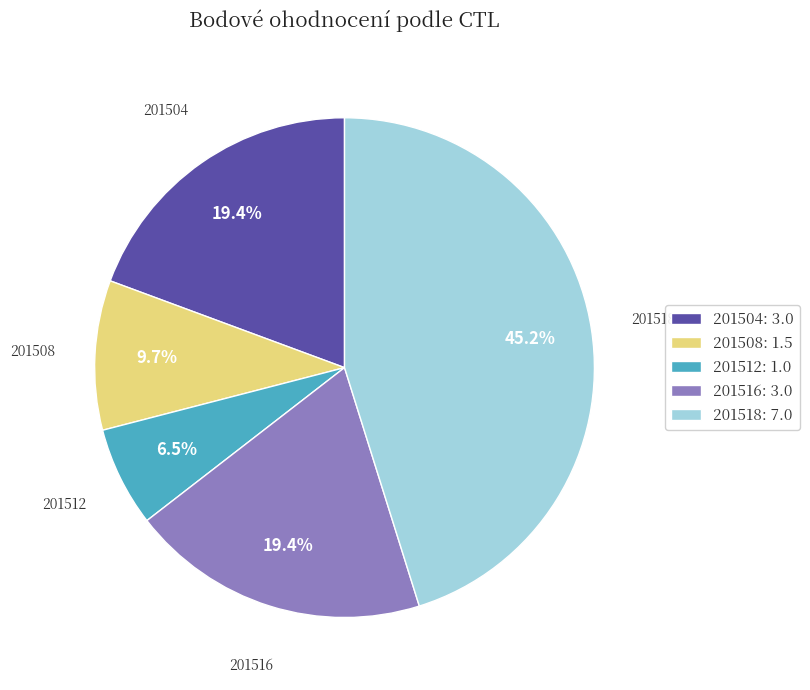

How many segments does this pie chart have?

5